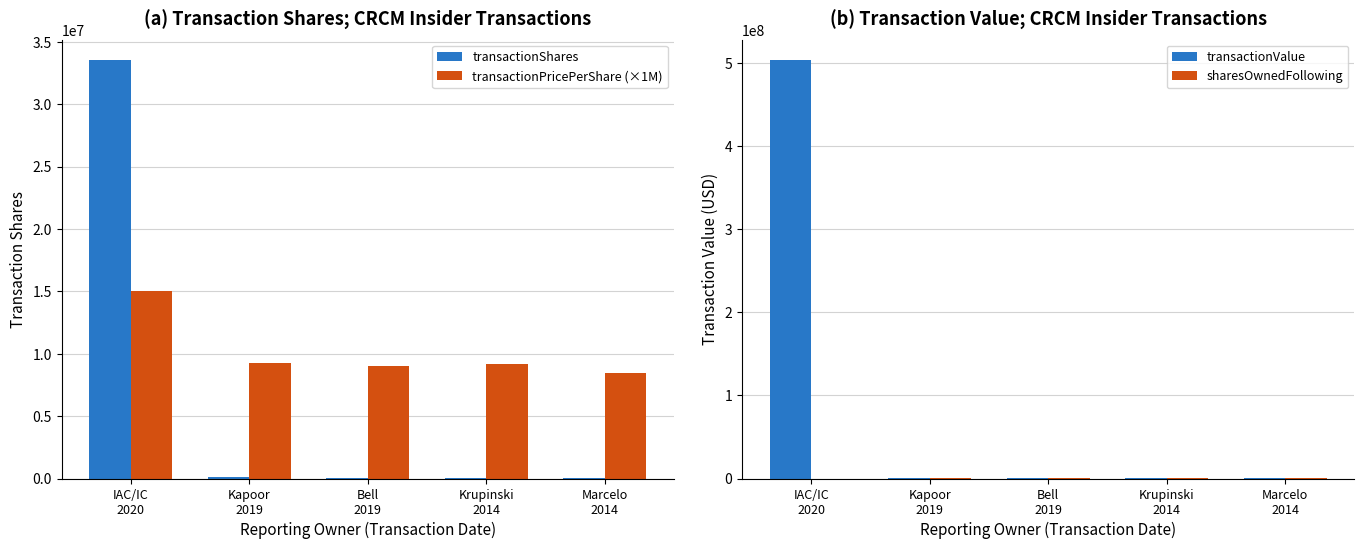

Rank the series at Bell
2019 from highest to lowest value.

transactionPricePerShare (×1M), transactionValue, sharesOwnedFollowing, transactionShares